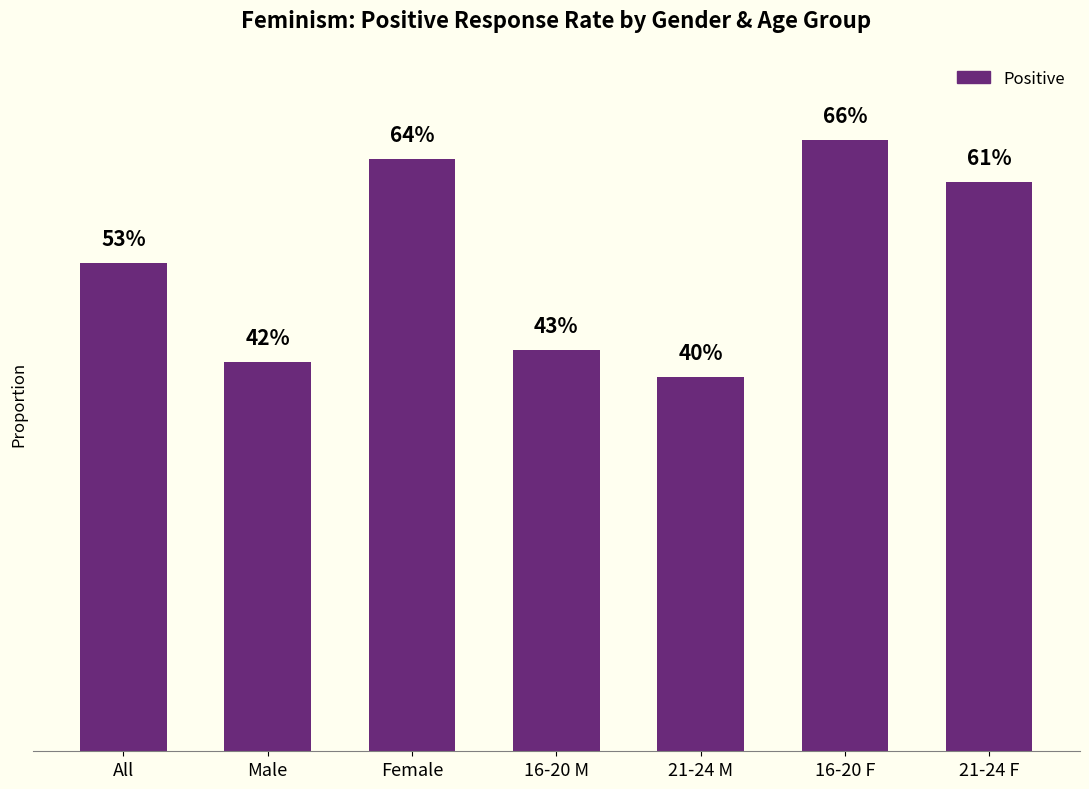

What position from the left is All?

1